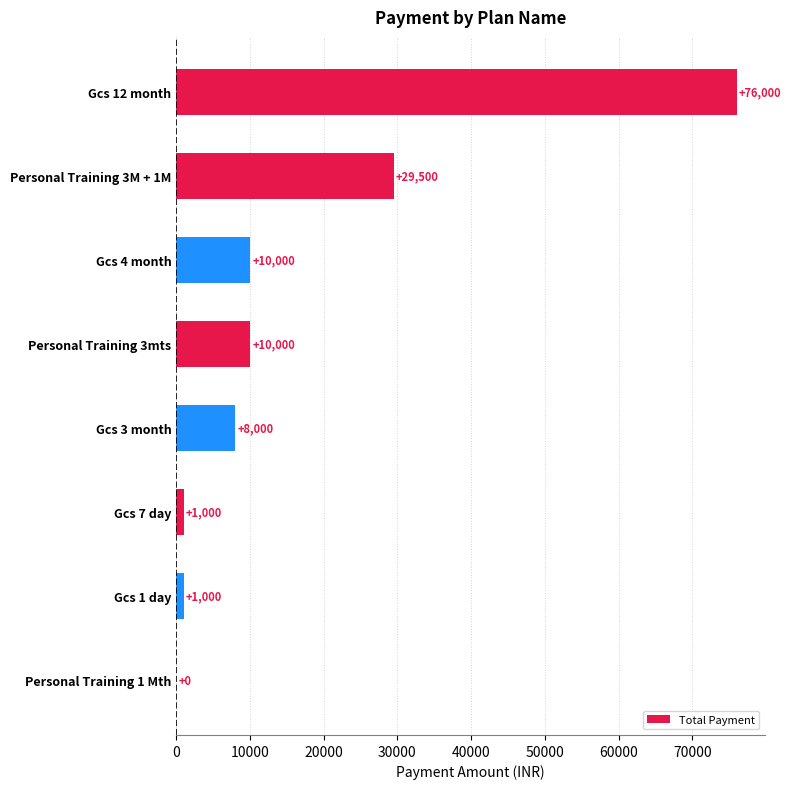

Is it true that the value at Gcs 3 month is 11170?

False